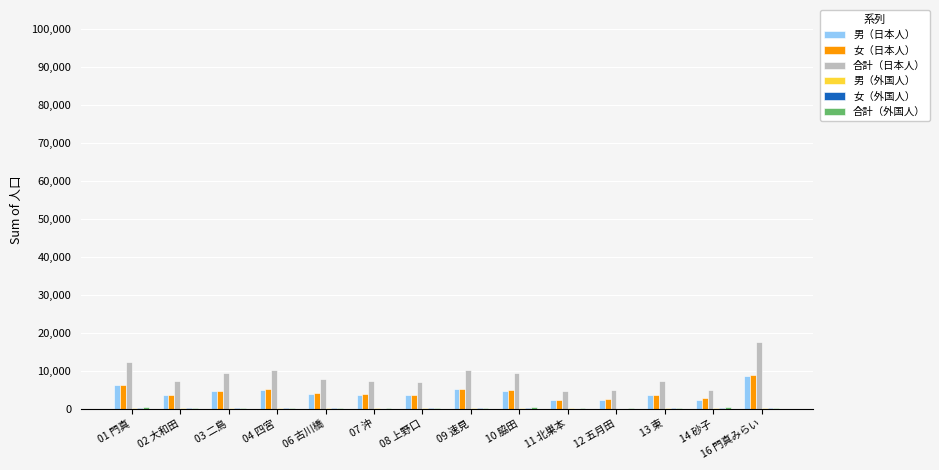

Which series has the largest total across all categories?

合計（日本人）